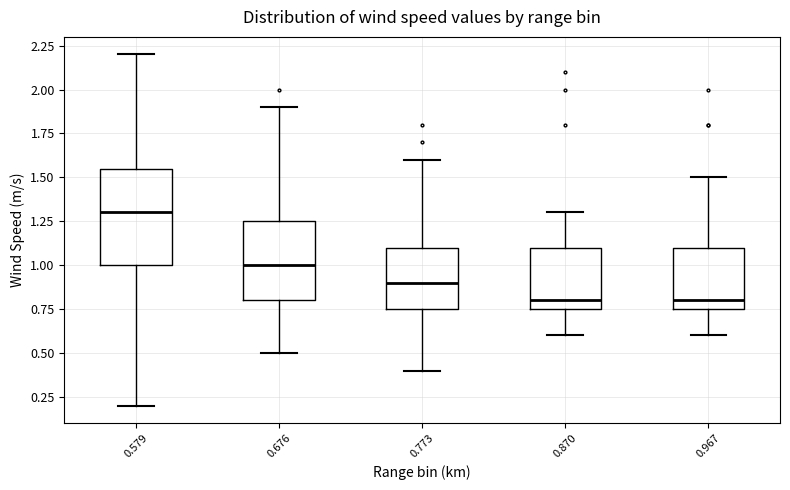

Reading left to right, read every box against the y-axis: the position of its median line, the range the box covers, and the ends of its whiskers. The values are not printed on the chart, so give them approximately, as read against the axis.

0.579: median 1.30, box 1.00 to 1.55, whiskers 0.20 to 2.20
0.676: median 1.00, box 0.80 to 1.25, whiskers 0.50 to 1.90
0.773: median 0.90, box 0.75 to 1.10, whiskers 0.40 to 1.60
0.870: median 0.80, box 0.75 to 1.10, whiskers 0.60 to 1.30
0.967: median 0.80, box 0.75 to 1.10, whiskers 0.60 to 1.50